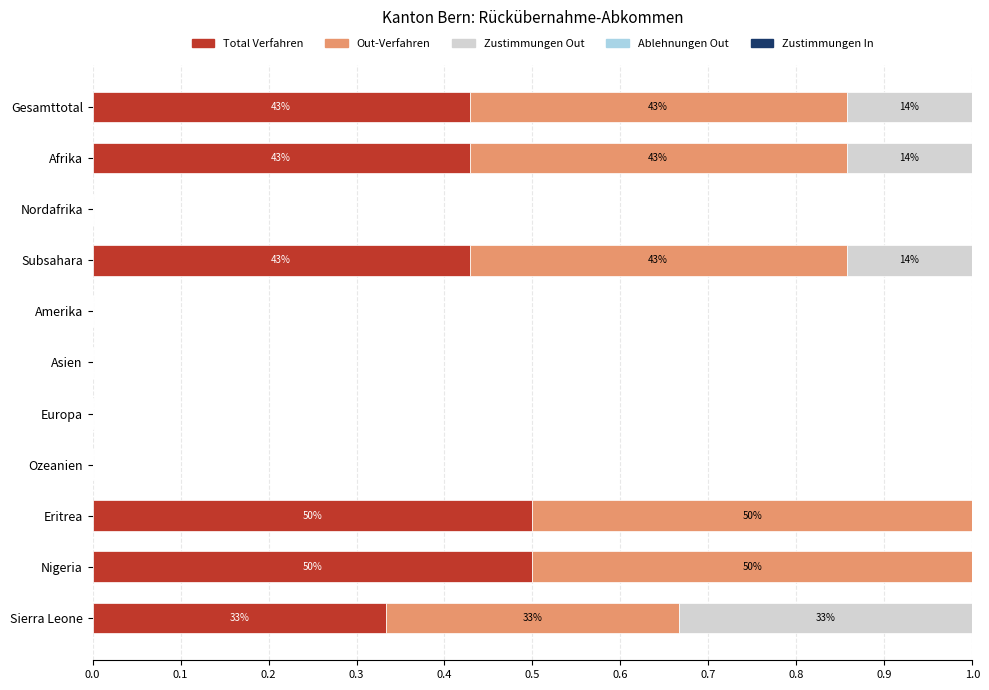

What is the total value across all series at Nigeria?

1.0